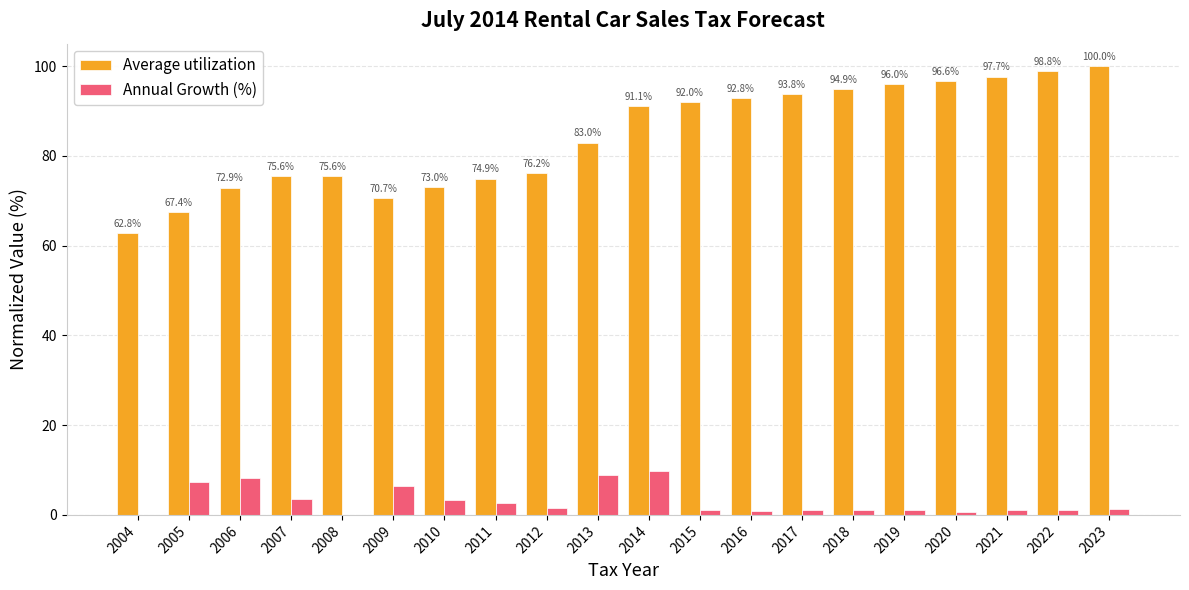

What is the sum of the Annual Growth (%) values at 2019 and 2012?

2.8